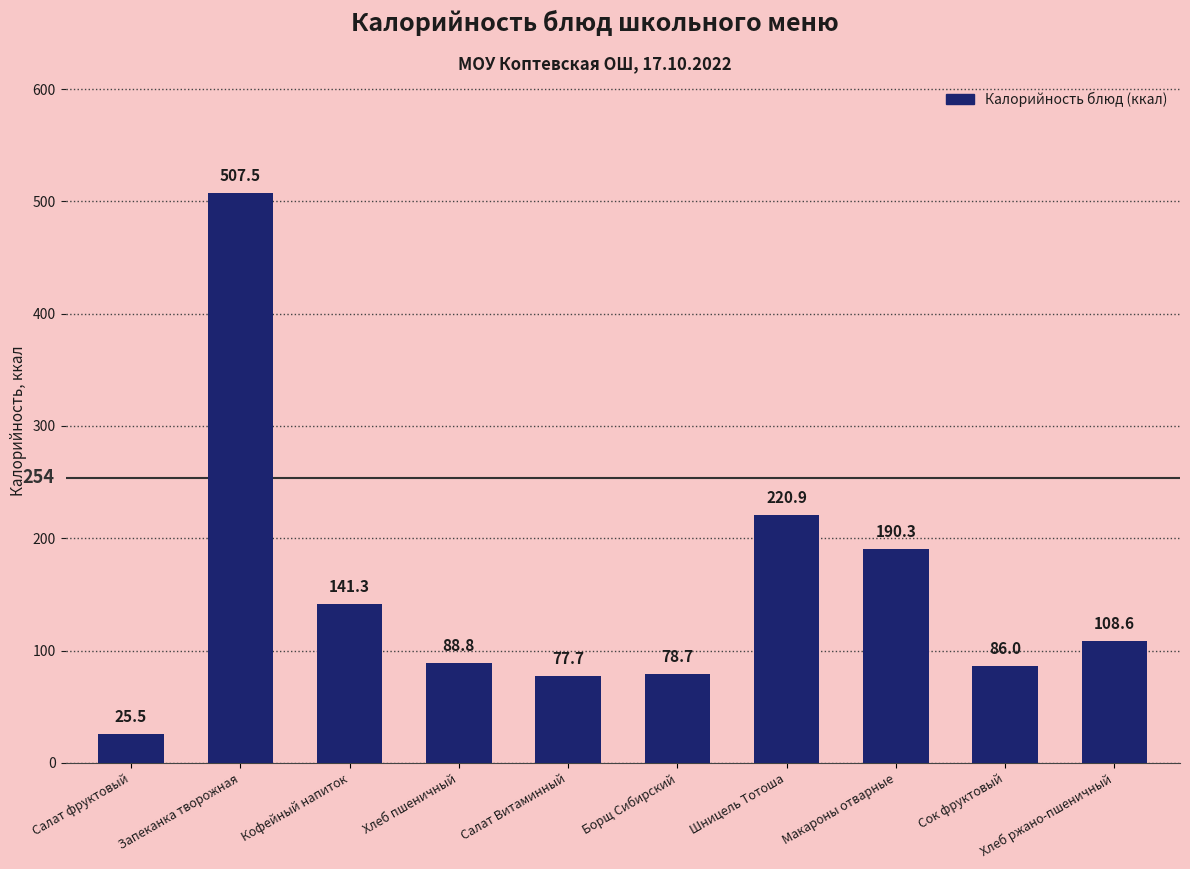

What is the smallest value displayed?

25.5